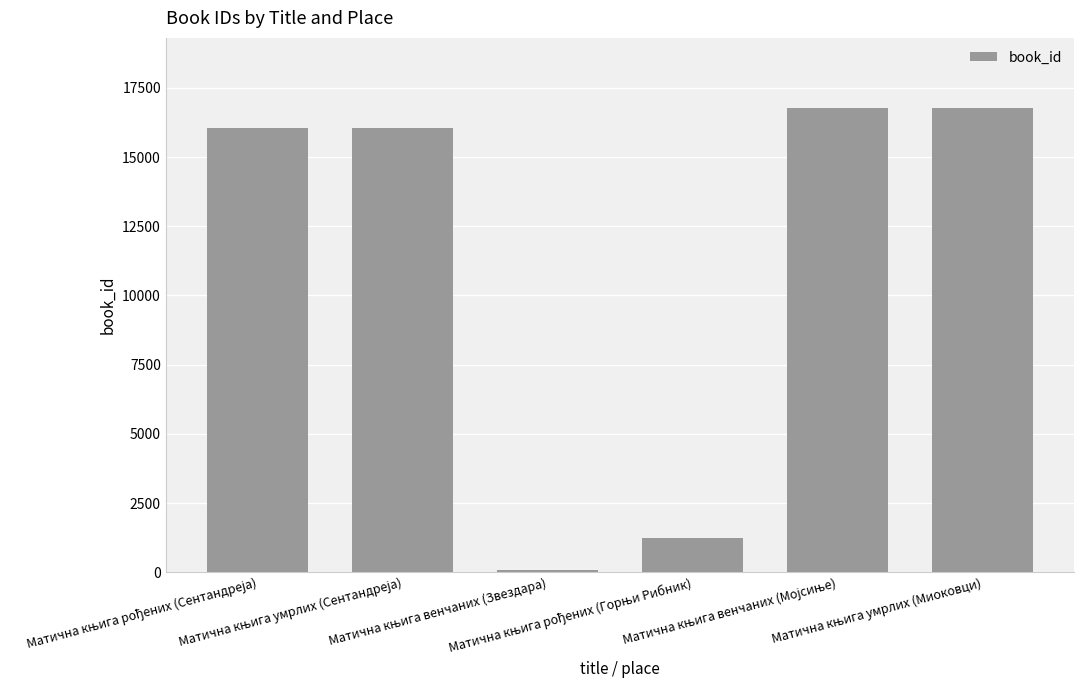

What is the average value?

11171